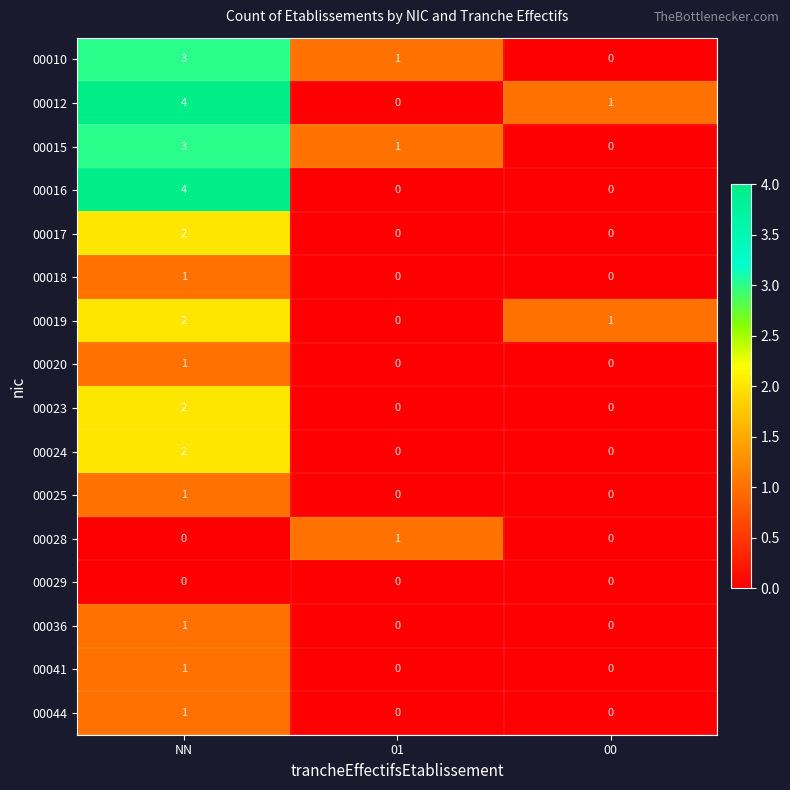

Which category has the highest value across all series?

NN